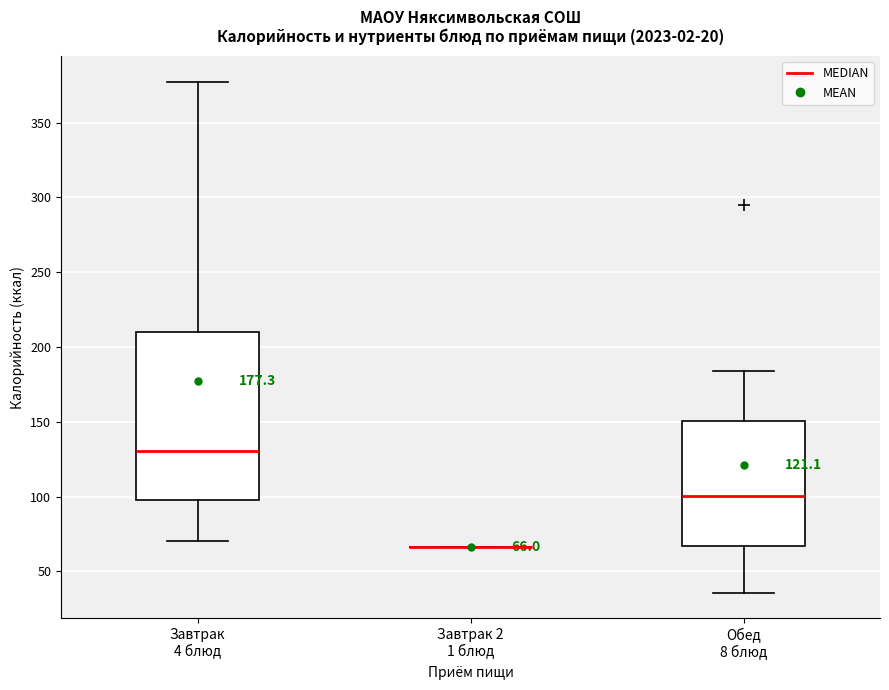

Comparing the boxes themselves (not the whiskers), which one is the tallest?

Завтрак 4 блюд